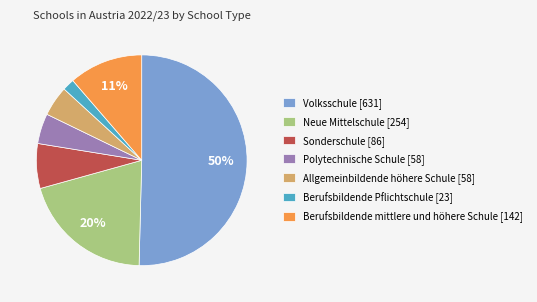

The Allgemeinbildende höhere Schule [58] slice represents 5% of the pie. True or false?

True